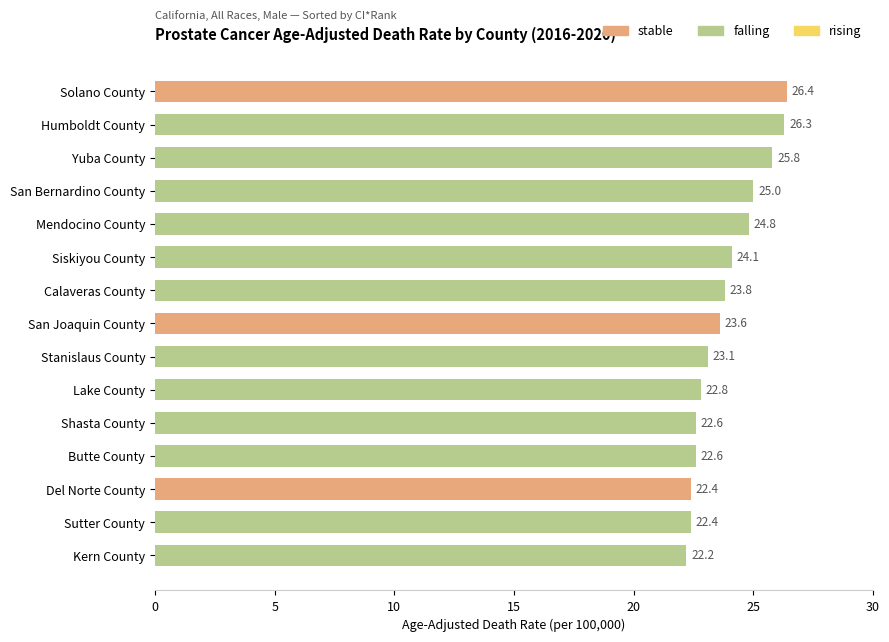

Between San Joaquin County and Yuba County, which is larger?

Yuba County